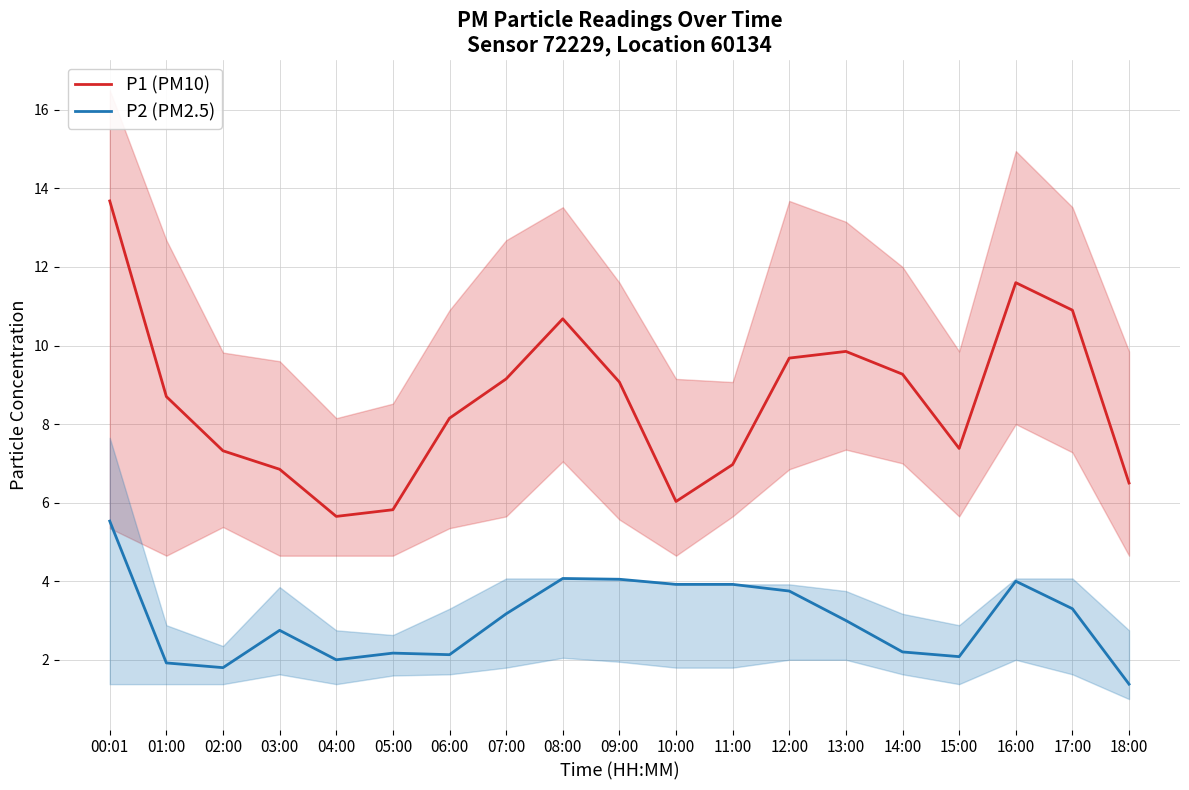

What is the difference between the second highest and second lowest values in the P2 (PM2.5) series?

2.3